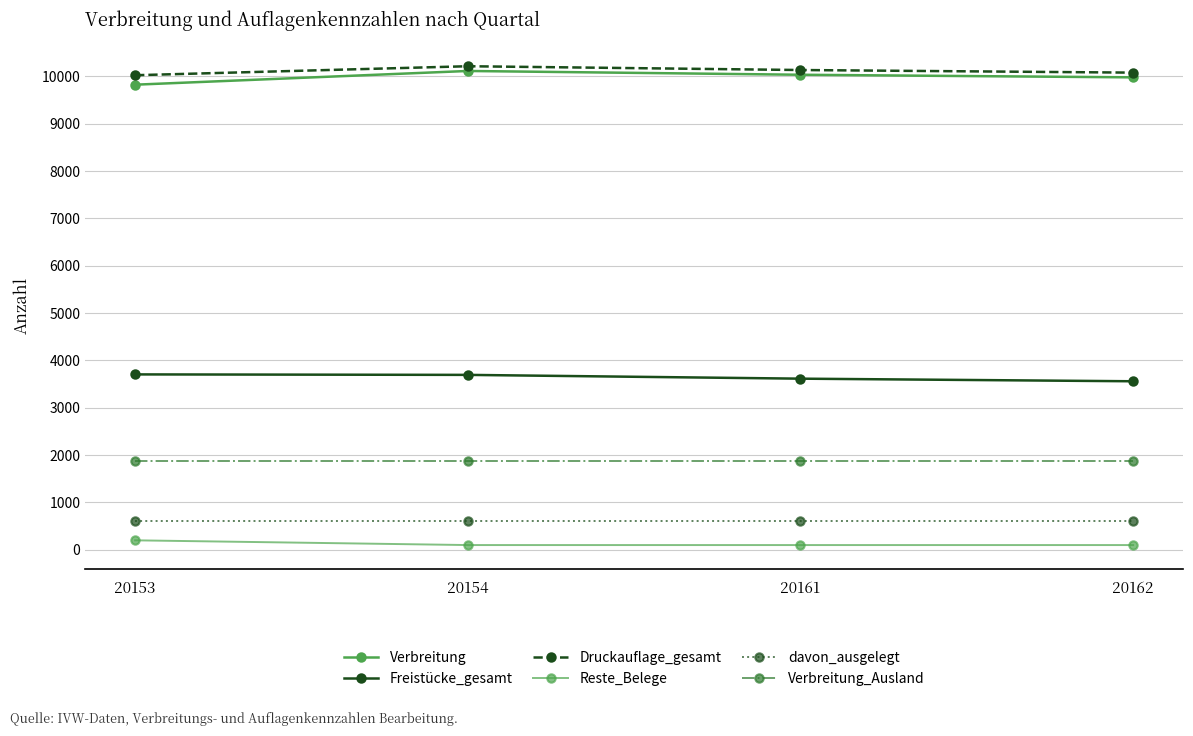

At which label does Verbreitung_Ausland reach its minimum?

20153